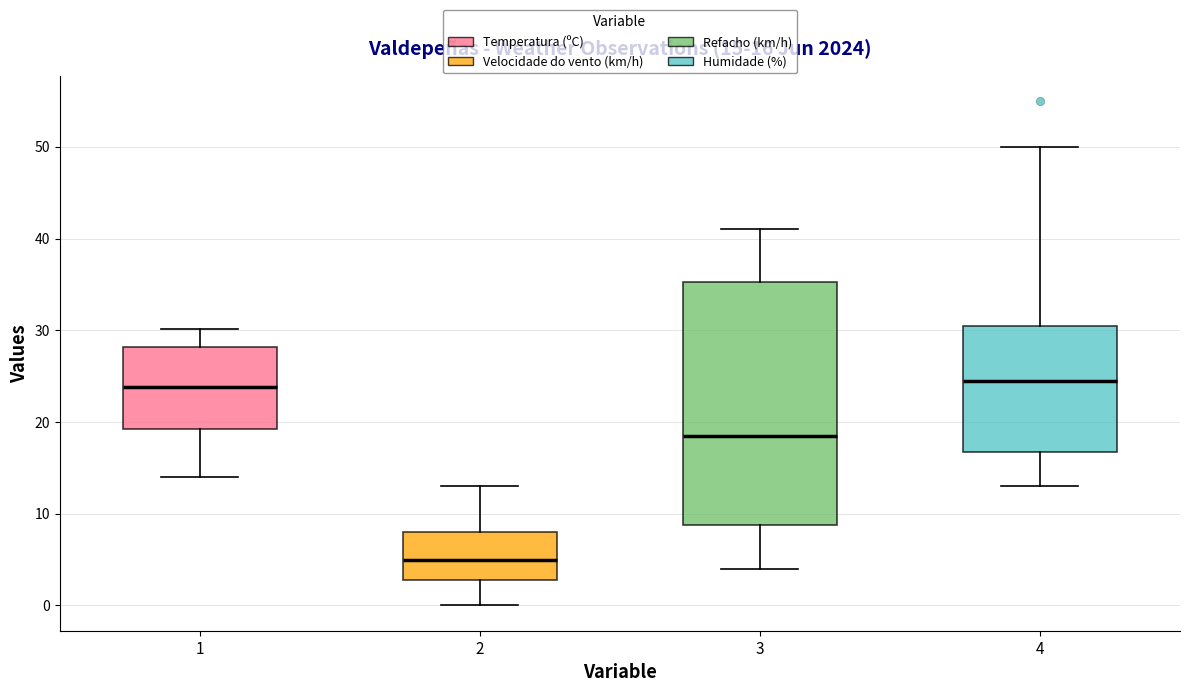

Comparing the boxes themselves (not the whiskers), which one is the tallest?

3